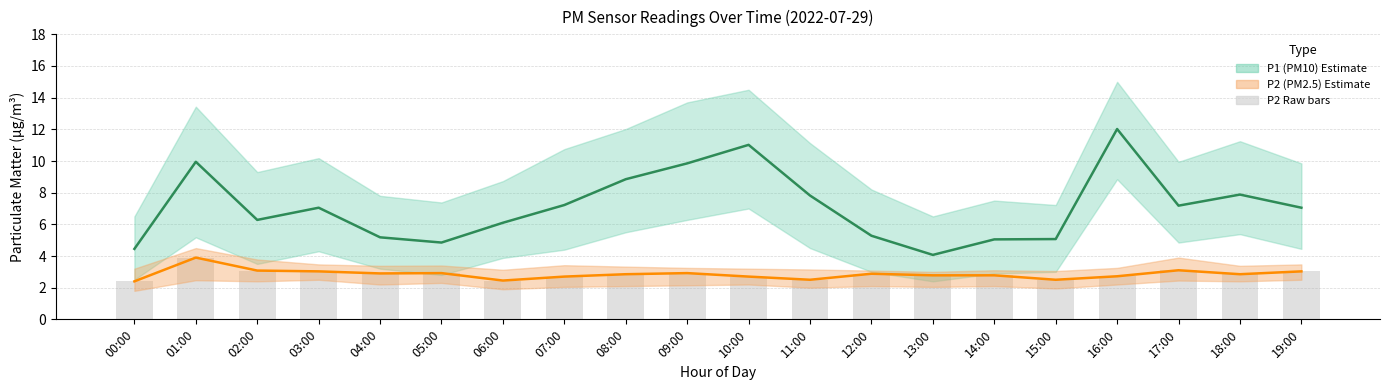

Which series has the largest total across all categories?

P1 (PM10)